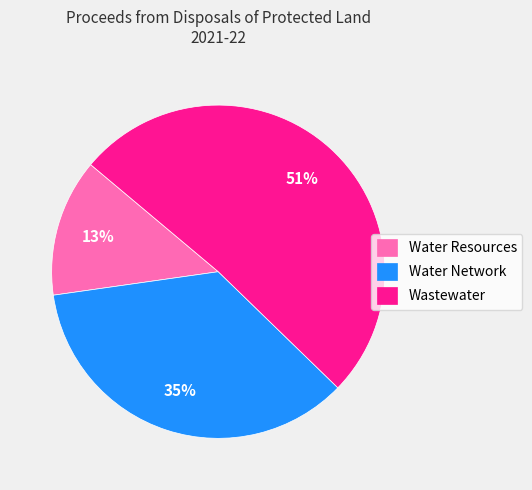

Is the sum of Water Network and Water Resources greater than half?

No